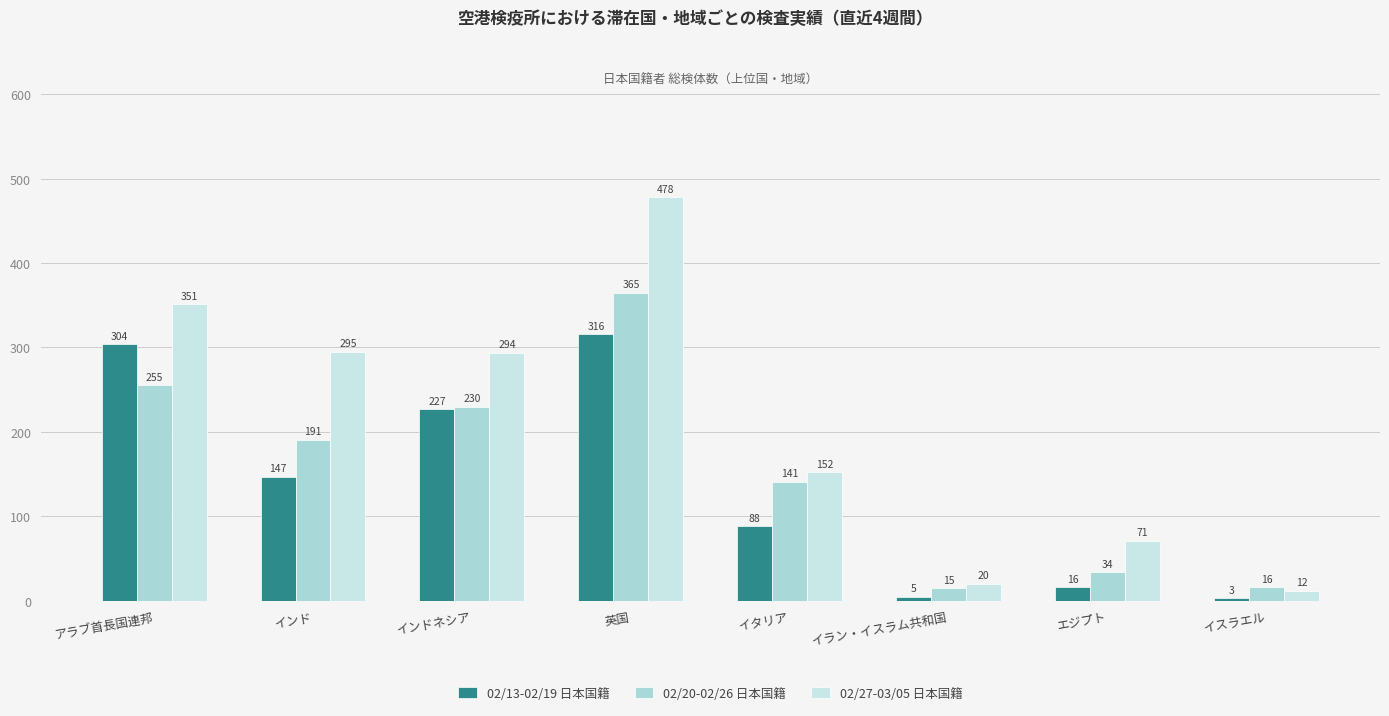

Between インド and エジプト, which series saw the biggest shift?

02/27-03/05 日本国籍